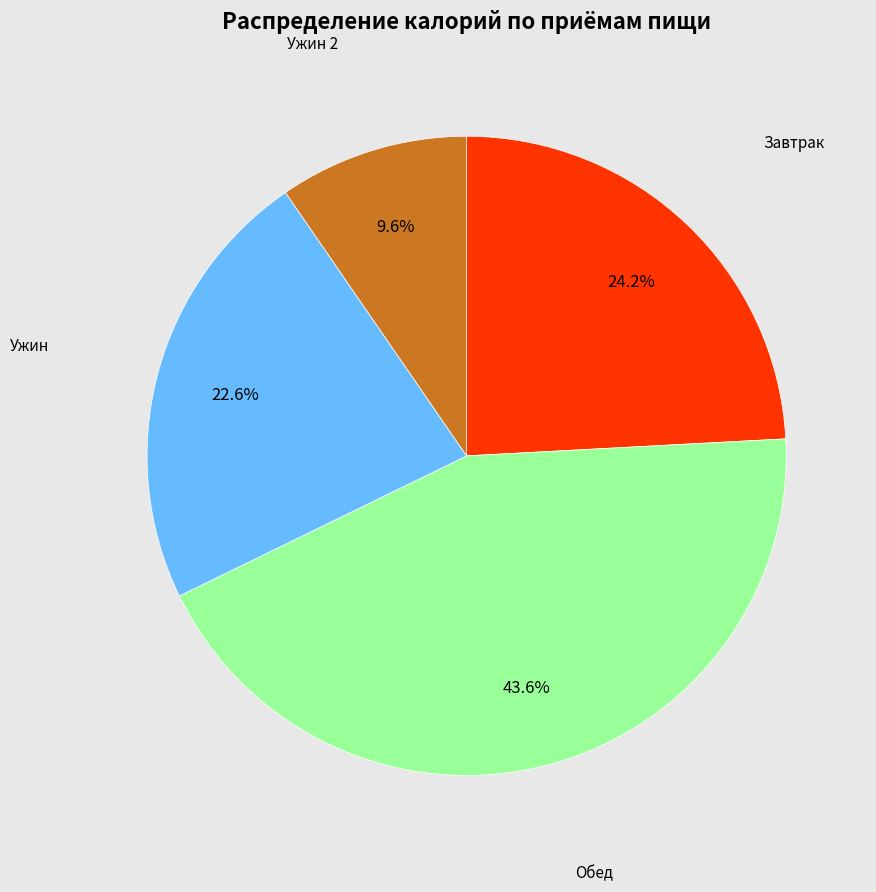

Do Завтрак and Ужин together represent more than half of the pie?

No